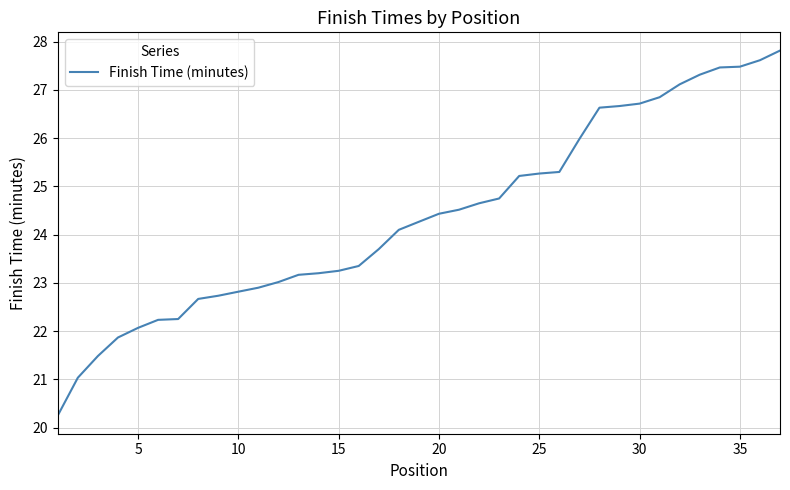

What is the difference between the maximum and minimum values?

7.6